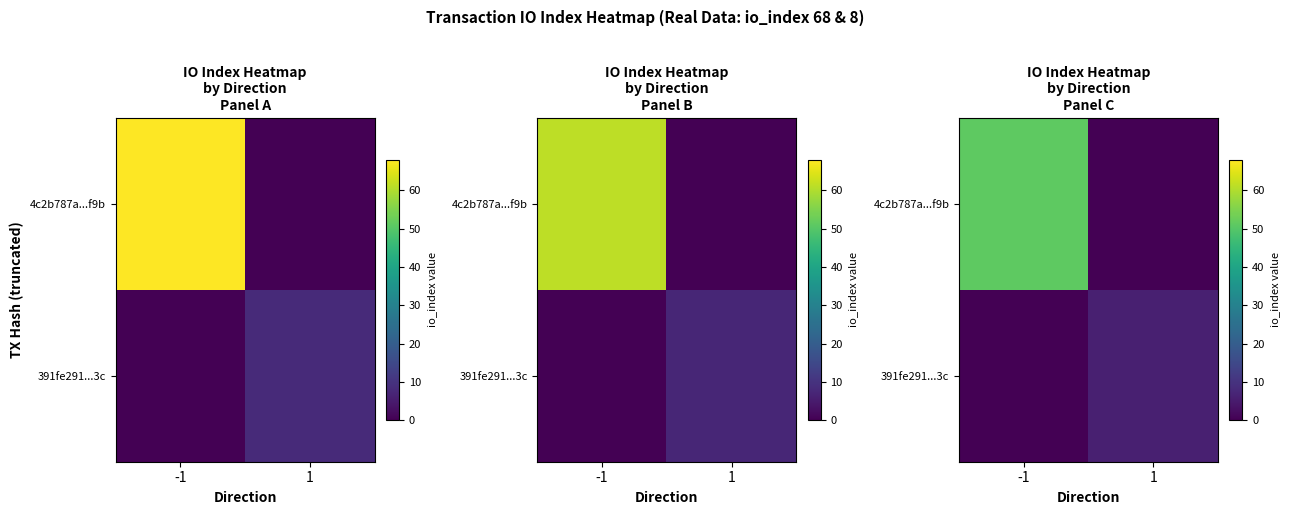

The 391fe291...3c series shows 3 at 1. True or false?

False